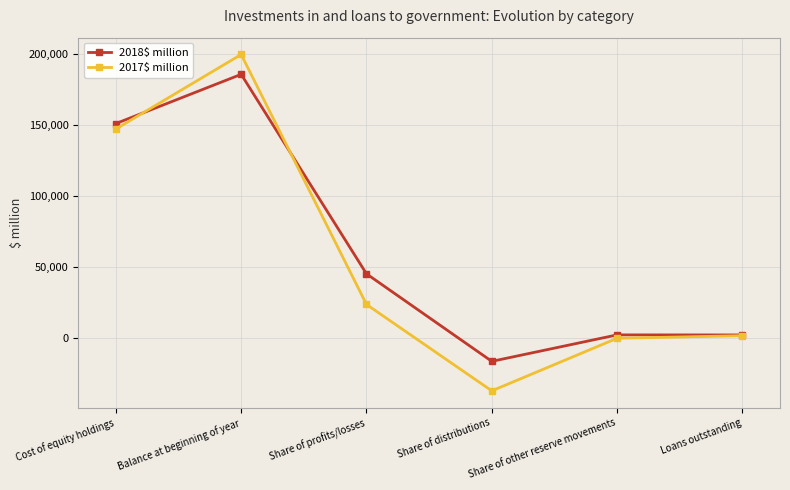

Where does the 2018$ million series first go above 45194?

Cost of equity holdings